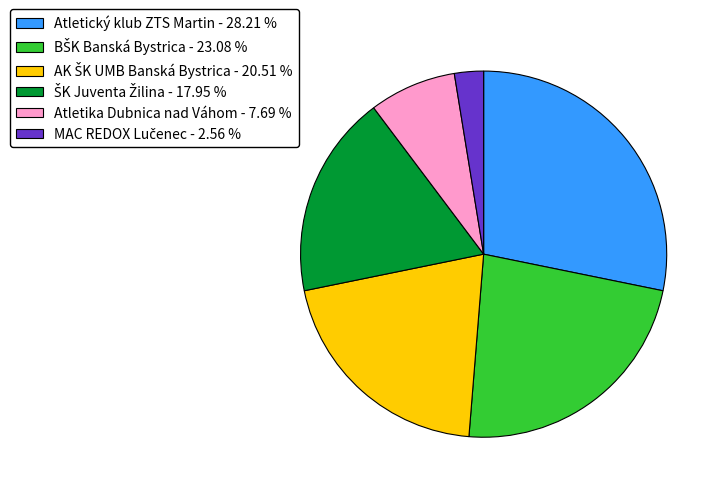

What is the ratio of the value at Atletika Dubnica nad Váhom - 7.69 % to the value at Atletický klub ZTS Martin - 28.21 %?

0.3